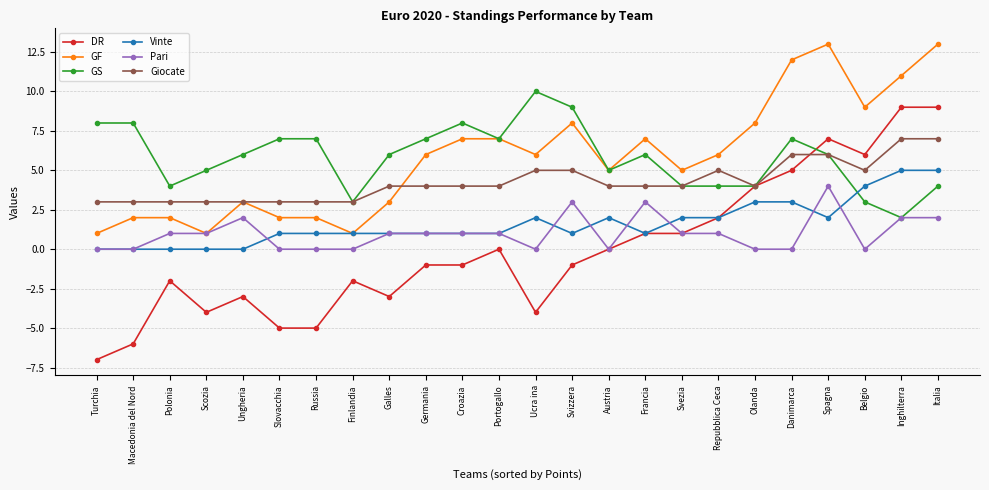

True or false: GF has more than 0 interior local peaks.

True